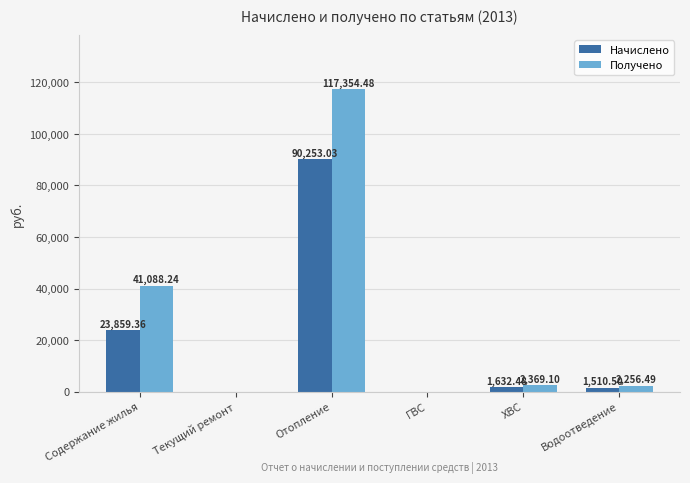

Where does the Получено series first go above 2369?

Содержание жилья